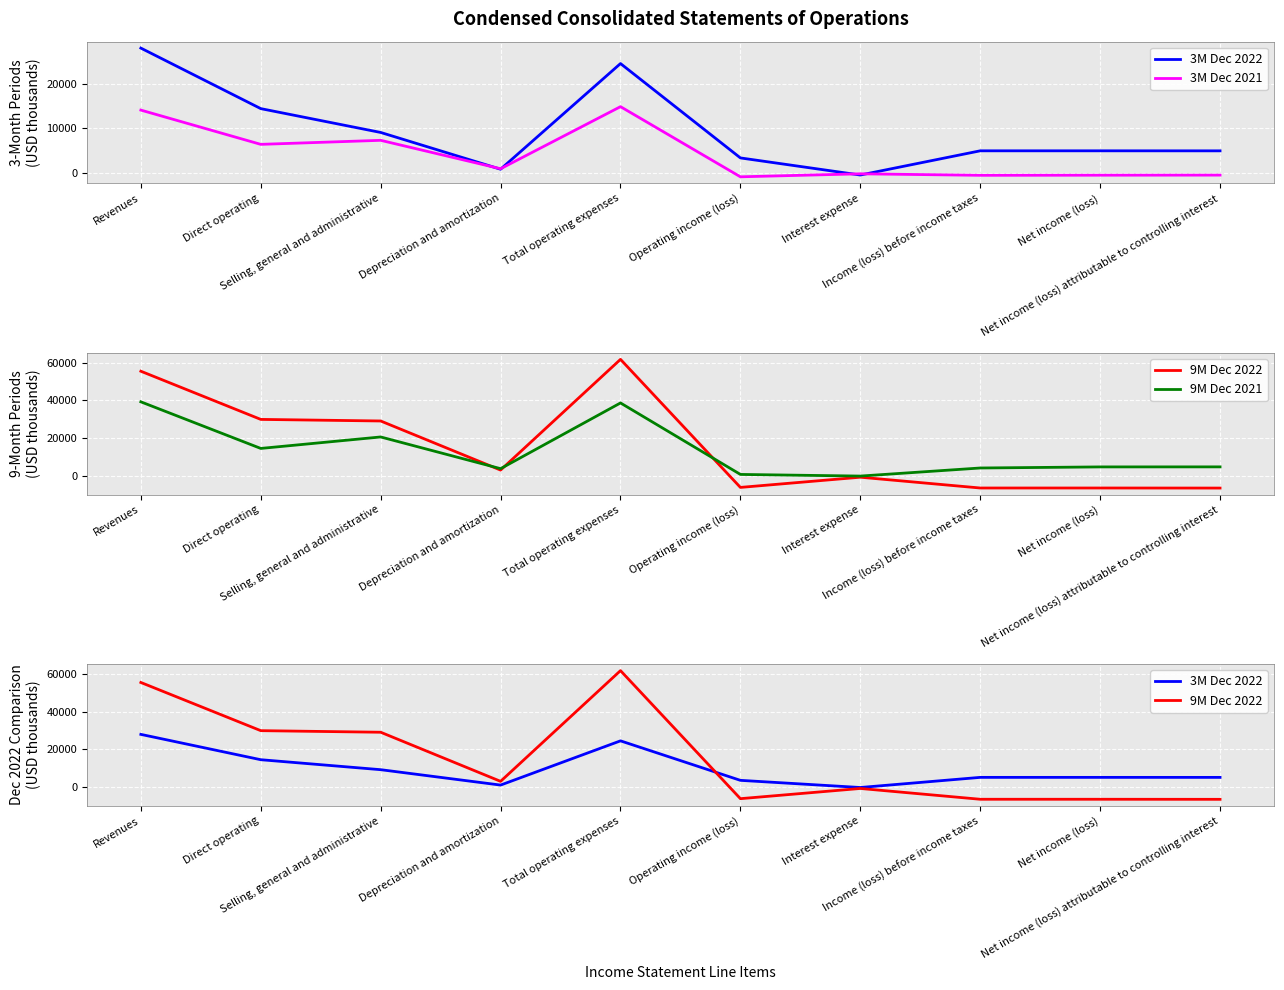

What is the difference between the maximum and second lowest values in the 9M Dec 2022 series?

68403